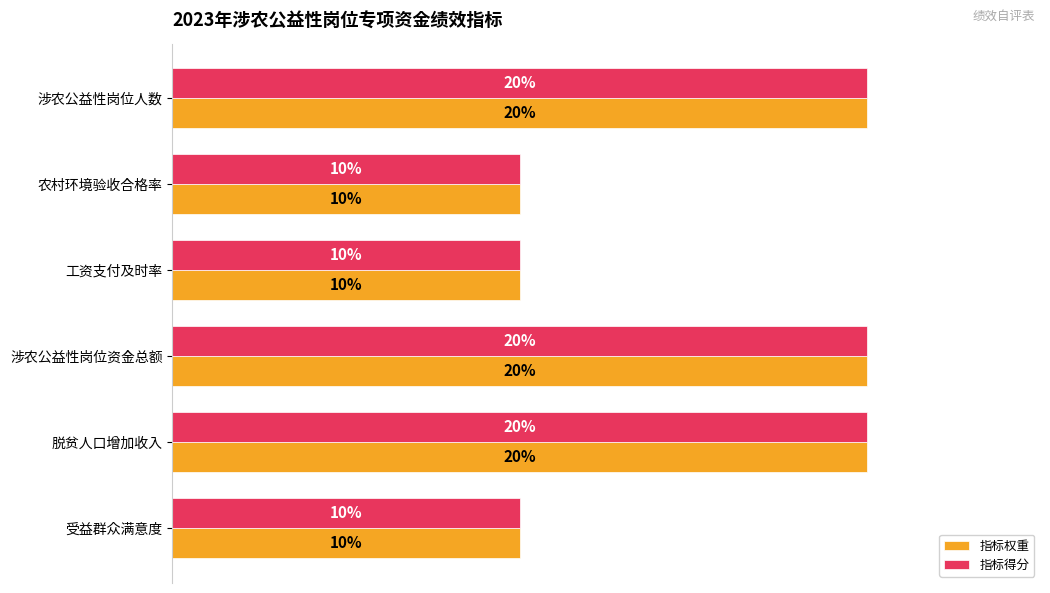

What are all the series names shown in the legend?

指标权重, 指标得分